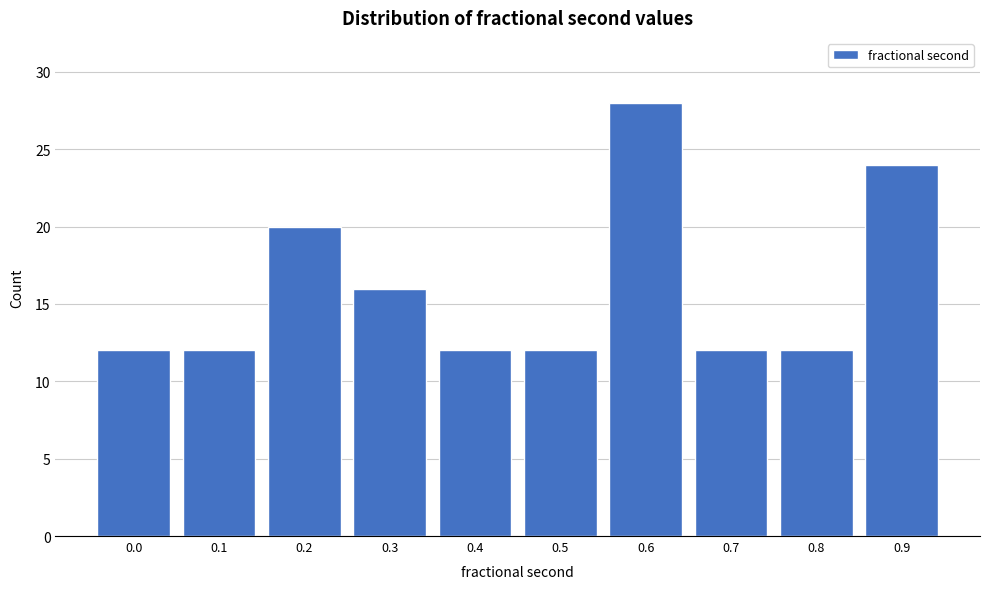

Reading left to right, what are all the values shown in this chart?

0.0=12	0.1=12	0.2=20	0.3=16	0.4=12	0.5=12	0.6=28	0.7=12	0.8=12	0.9=24